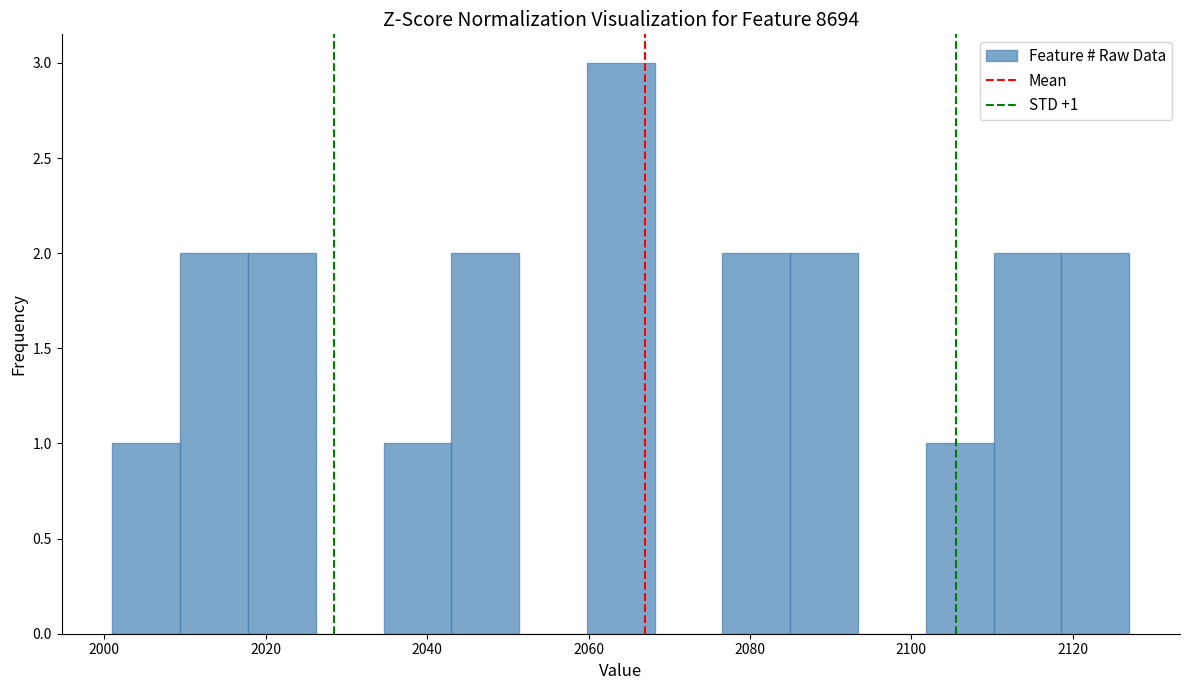

Over which range of the x-axis is the bar tallest?

2059.8 to 2068.2